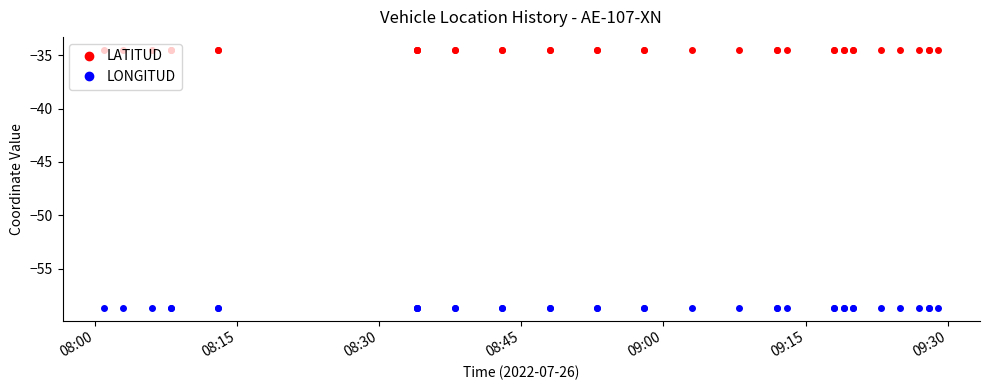

The value of LONGITUD at 28 is -105.6. True or false?

False